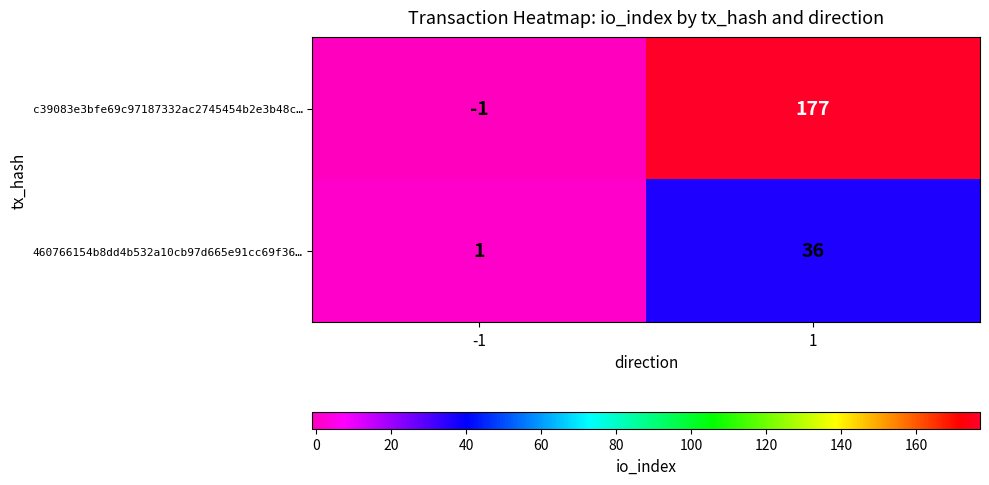

What is the sum of all c39083e3bfe69c97187332ac2745454b2e3b48c… values?

176